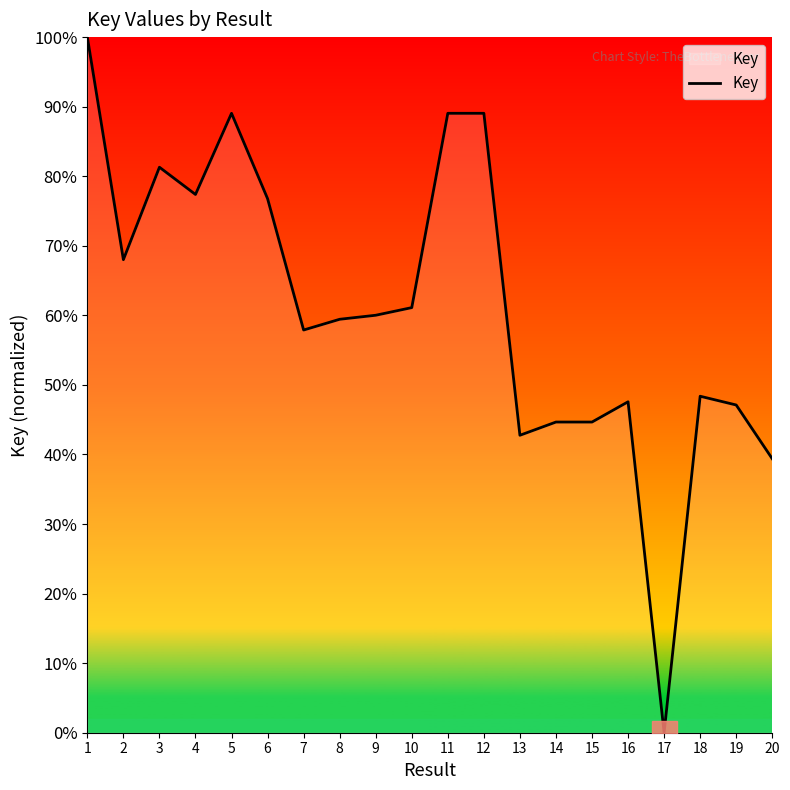

The chart shows a value of 39.4 at 20. True or false?

True